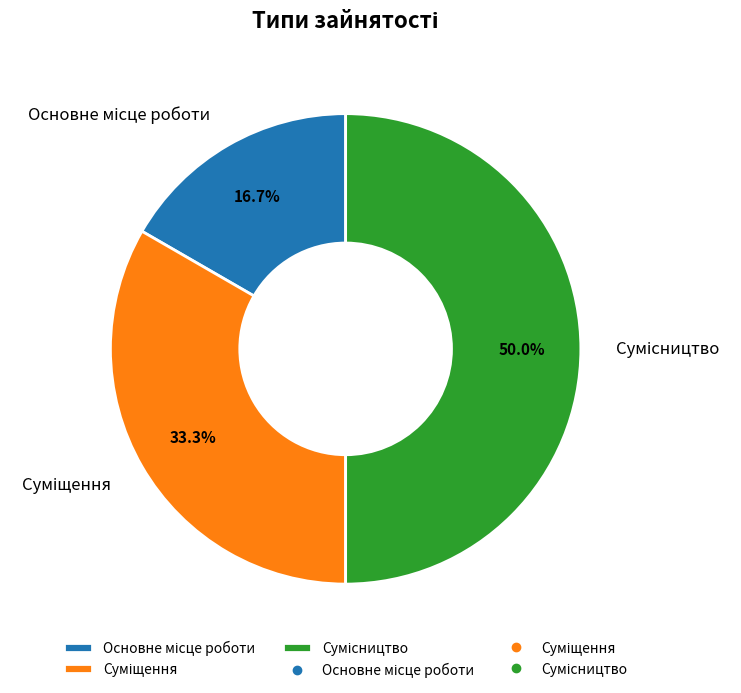

How many segments does this pie chart have?

3